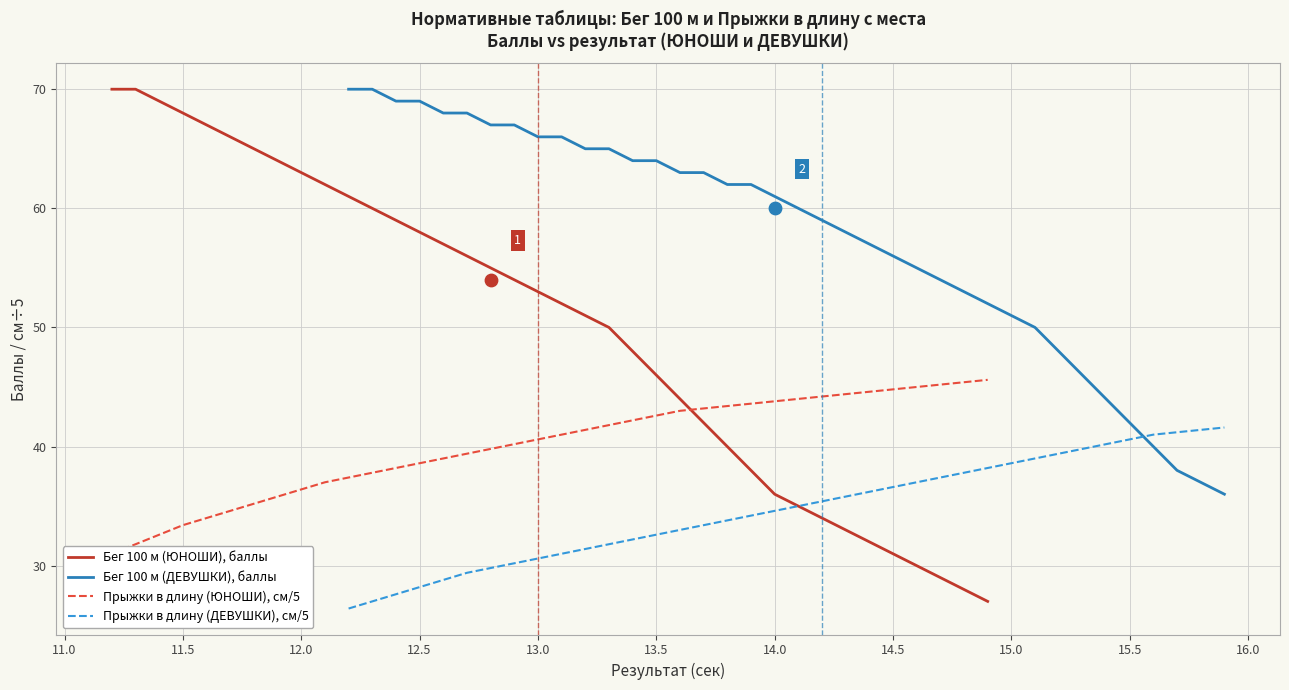

Is it true that Бег 100 м (ДЕВУШКИ), баллы equals 51.0 at 15.0?

True